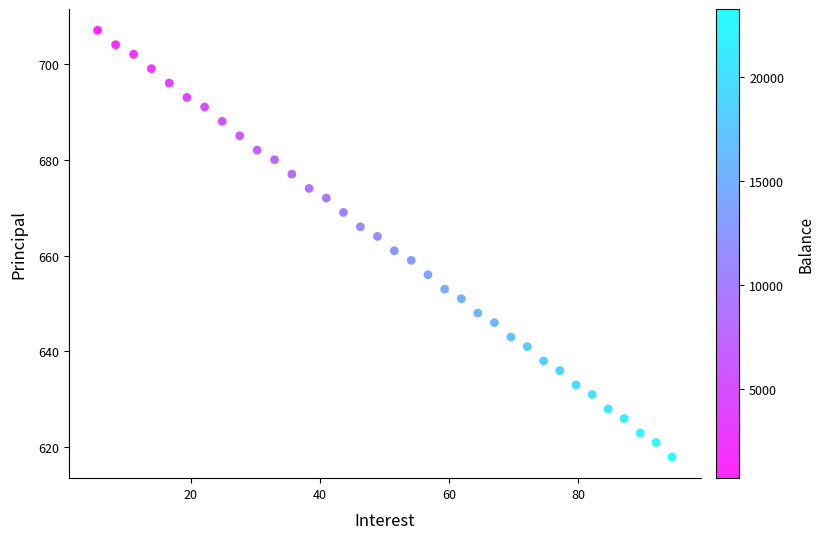

What is the range of Y values (max minus min)?

89